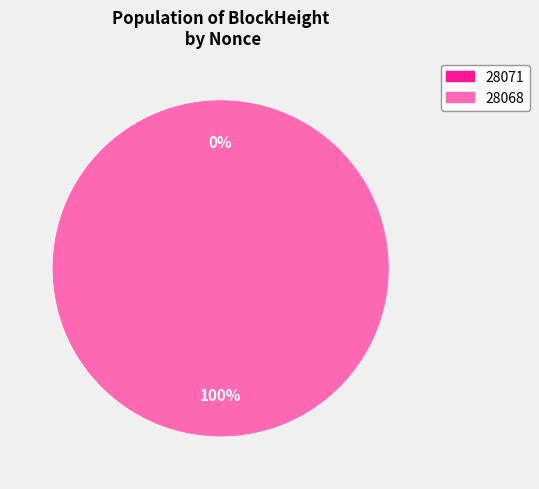

What is the total percentage of 28068 and 28071?

100.0%